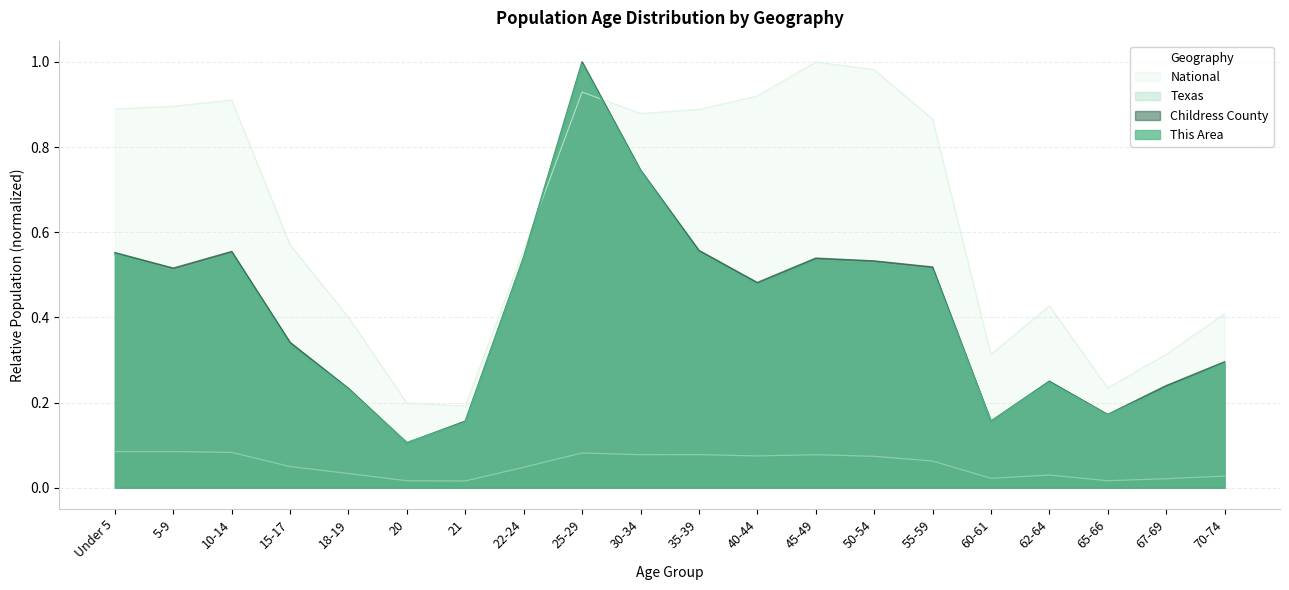

What is the greatest value displayed?

1.0